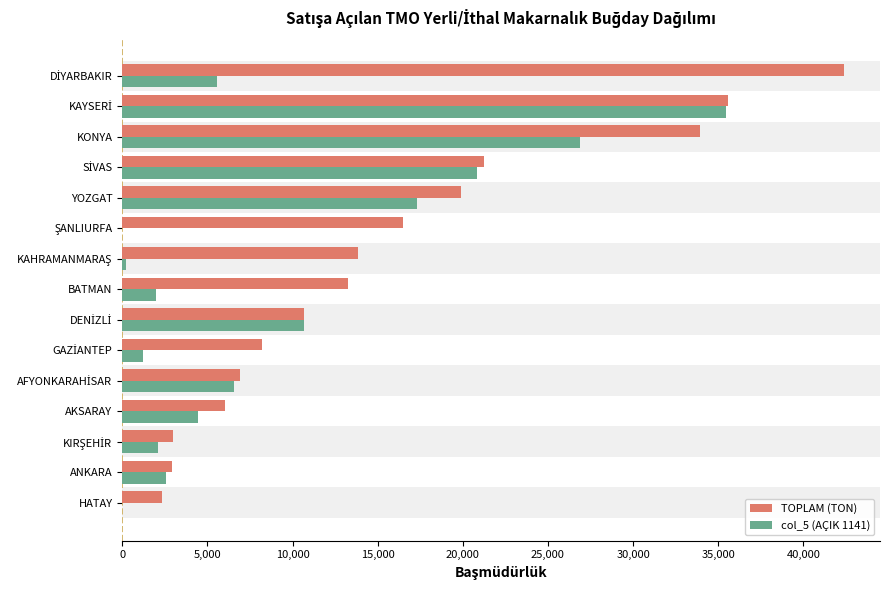

What is the sum of all TOPLAM (TON) values?

236667